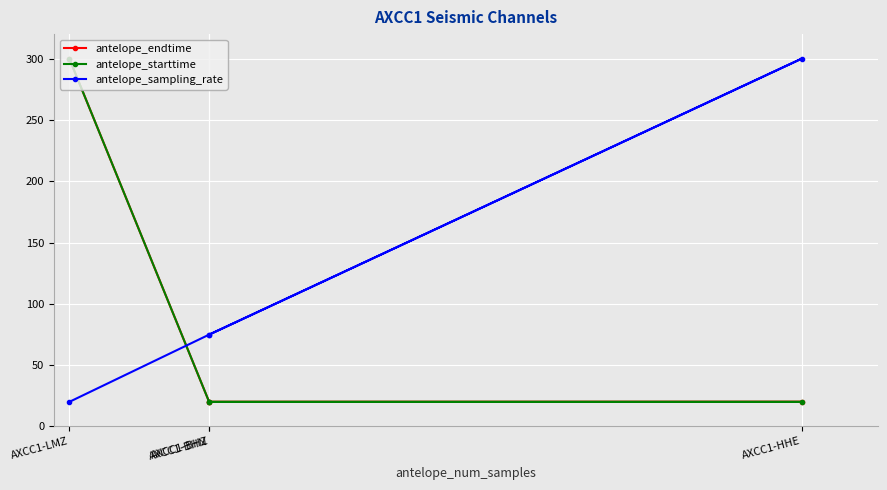

The value of antelope_endtime at AXCC1-HHE is 6.8. True or false?

False